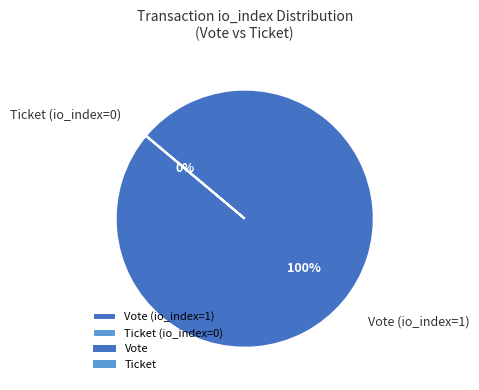

Count the number of slices in the pie.

2